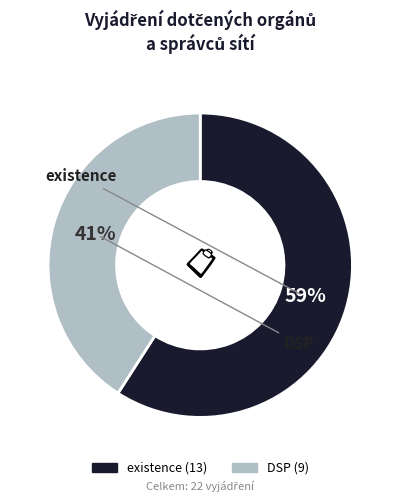

True or false: DSP accounts for 26% of the total.

False